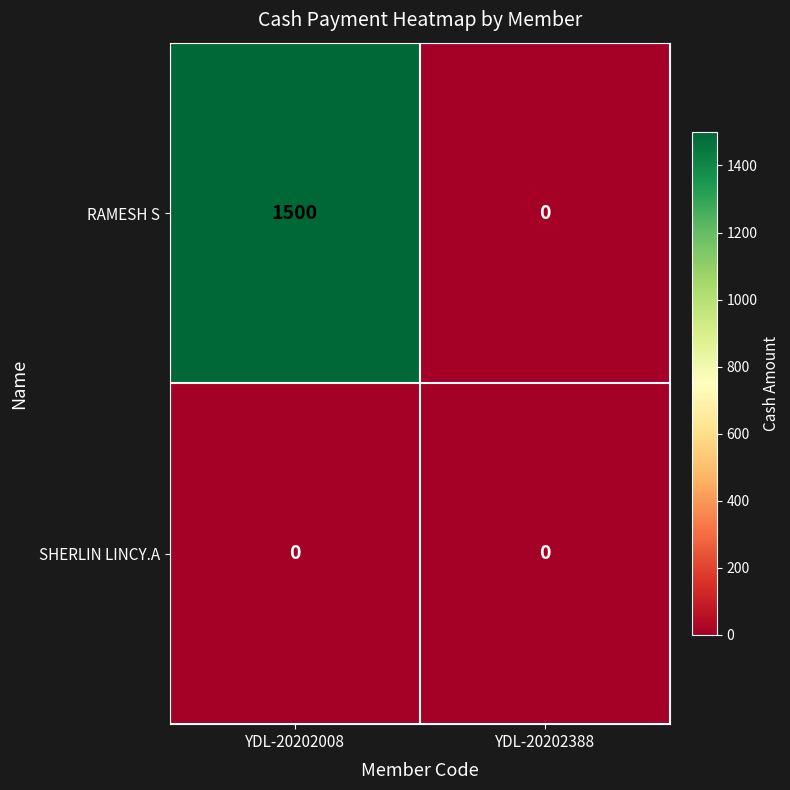

How many categories are shown in the chart?

2